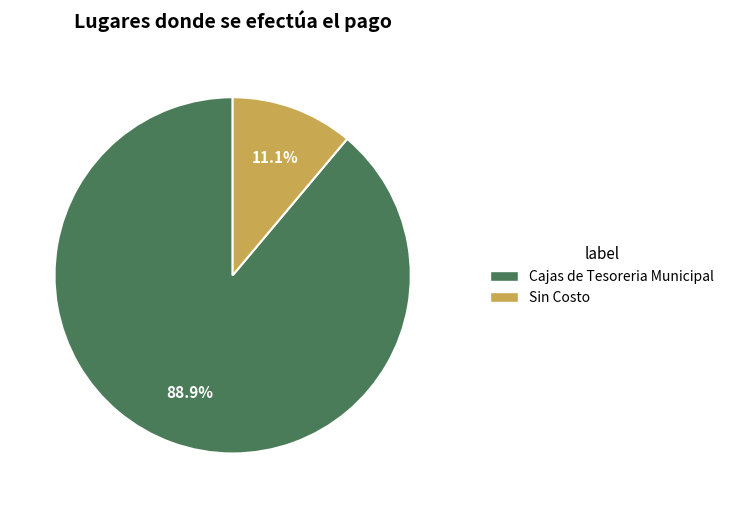

What percentage is the Sin Costo slice, to the nearest percent?

11%